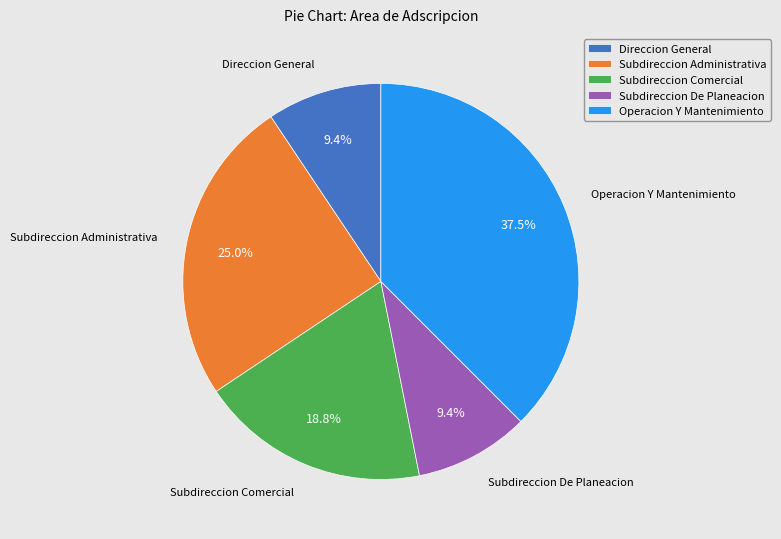

To the nearest percent, what is the difference between the Subdireccion Administrativa and Subdireccion De Planeacion slice percentages?

16%